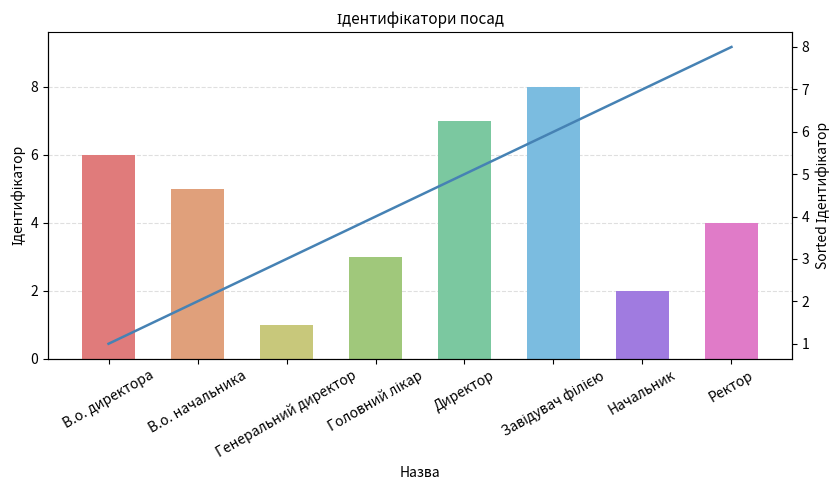

How many distinct data groups are displayed?

2